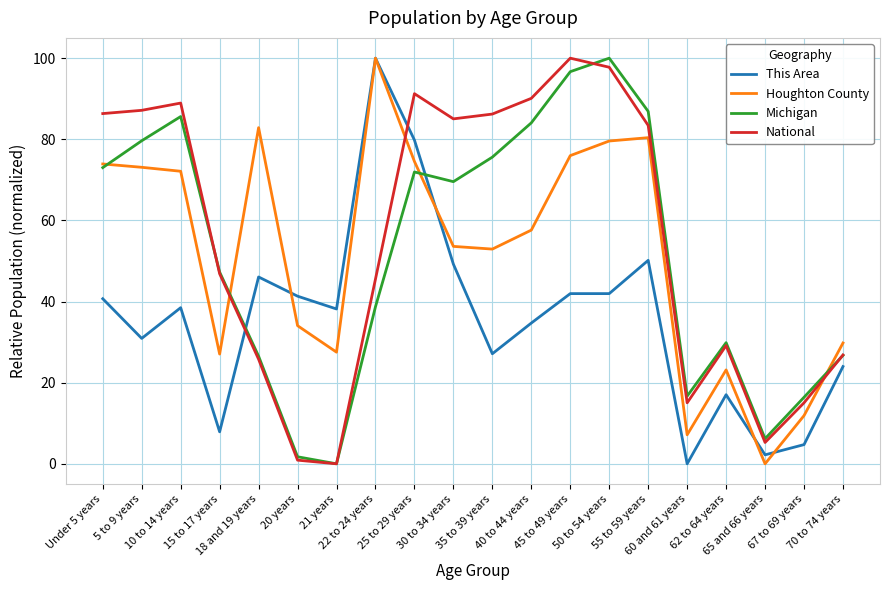

How many times do National and Houghton County cross each other?

3